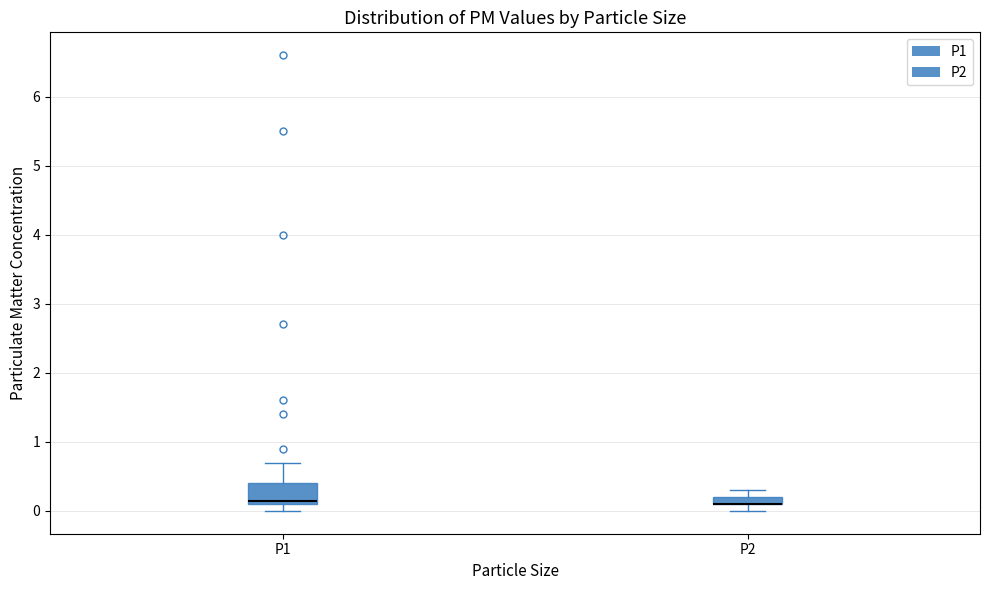

Where is the upper edge of the box for P2 on the y-axis? The values are not printed on the chart, so give them approximately, as read against the axis.

0.2